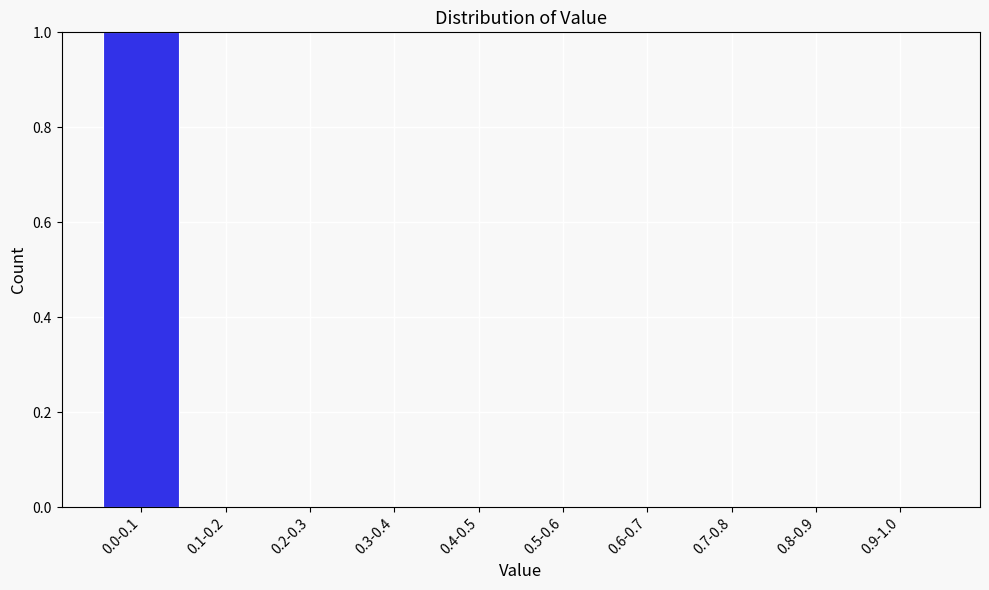

Reading right to left, list all the values displayed in this chart.

0.9-1.0=0	0.8-0.9=0	0.7-0.8=0	0.6-0.7=0	0.5-0.6=0	0.4-0.5=0	0.3-0.4=0	0.2-0.3=0	0.1-0.2=0	0.0-0.1=1